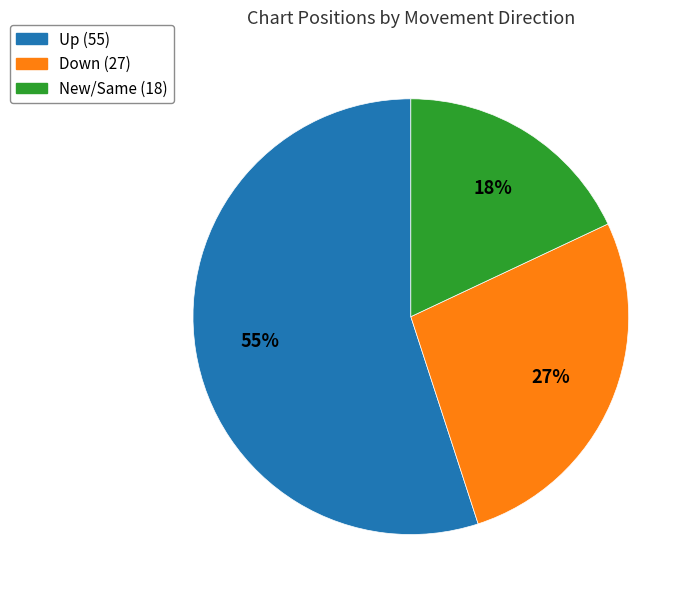

To the nearest percent, what is the difference between the largest and smallest slice percentages?

37%